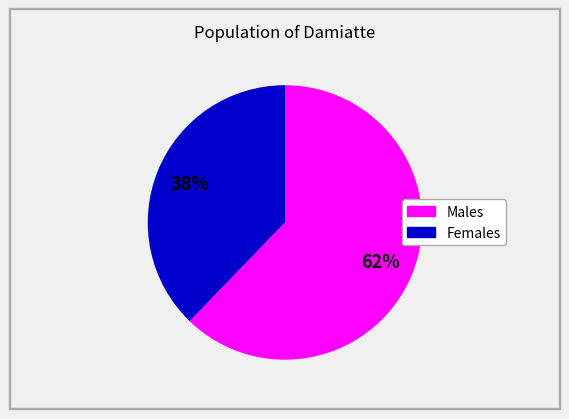

Is there a majority slice in this chart?

Yes